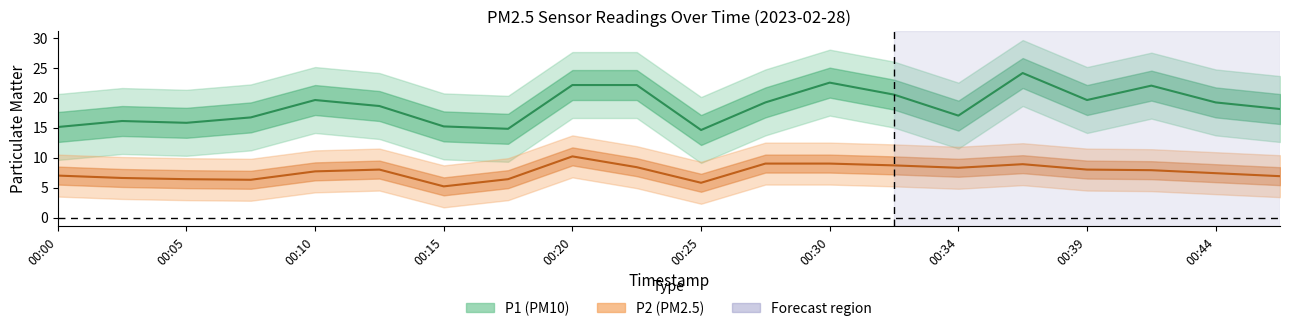

Reading left to right, transcribe all the data shown in this chart.

P1: 15.1	16.1	15.8	16.7	19.6	18.6	15.2	14.8	22.1	22.1	14.6	19.2	22.5	20.5	17.0	24.1	19.6	22.0	19.2	18.1
P2: 7.0	6.6	6.4	6.3	7.7	8.0	5.2	6.4	10.2	8.4	5.8	9.0	9.0	8.7	8.3	8.9	8.0	7.9	7.4	6.9